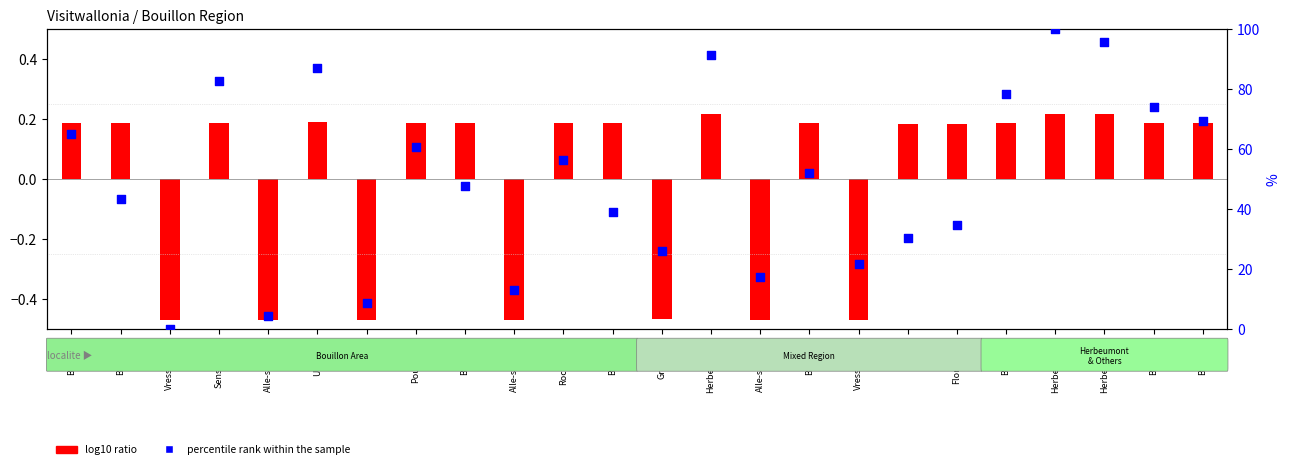

What is the change in value from Sensenruth to Herbeumont?

+8.7